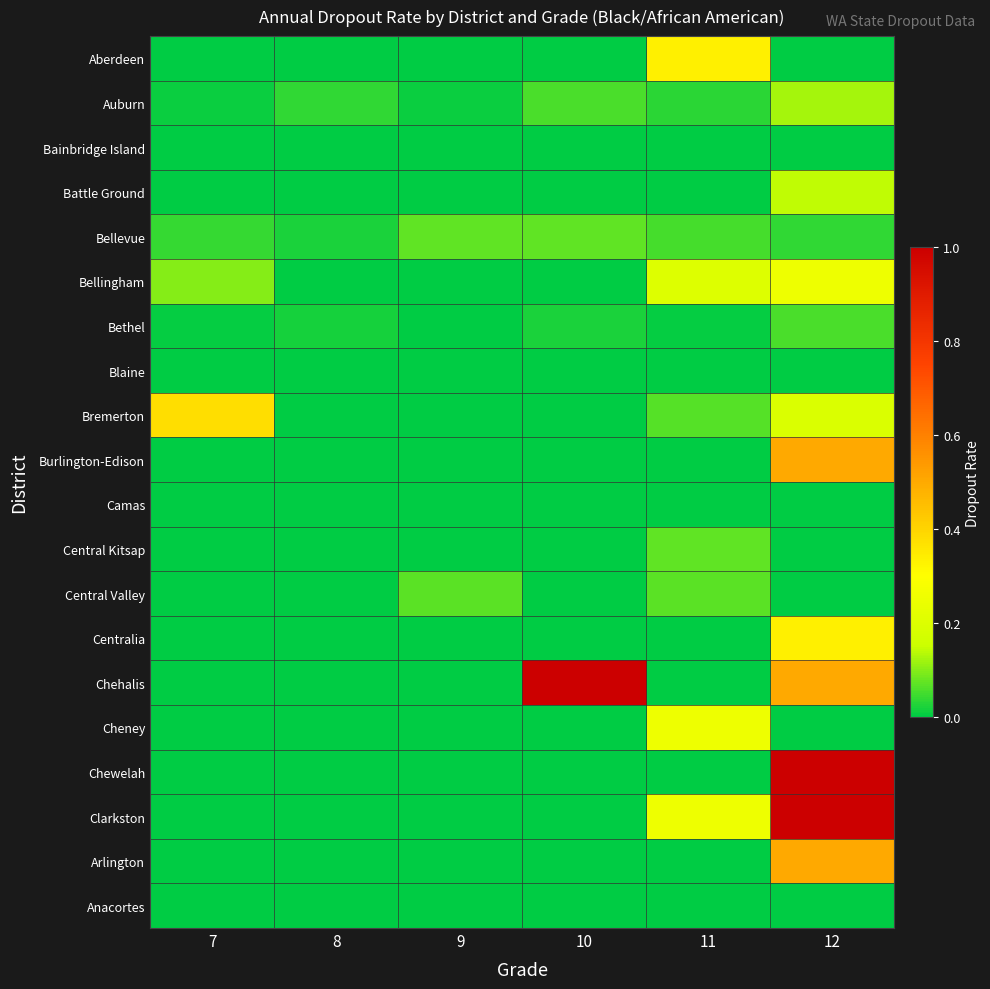

At how many categories does at least one series exceed 0?

6